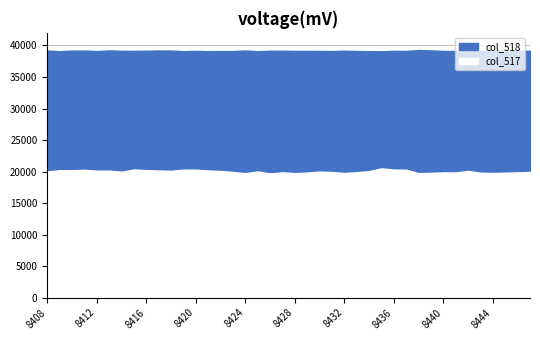

What is the minimum value shown in the chart?

19699